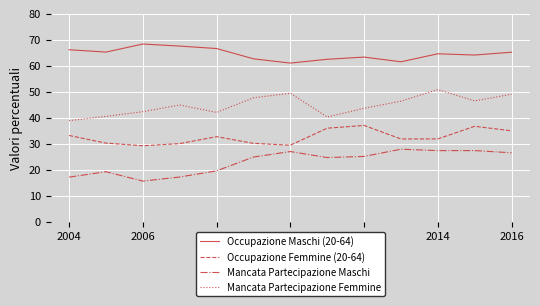

True or false: Occupazione Maschi (20-64) and Mancata Partecipazione Femmine cross at least once.

False